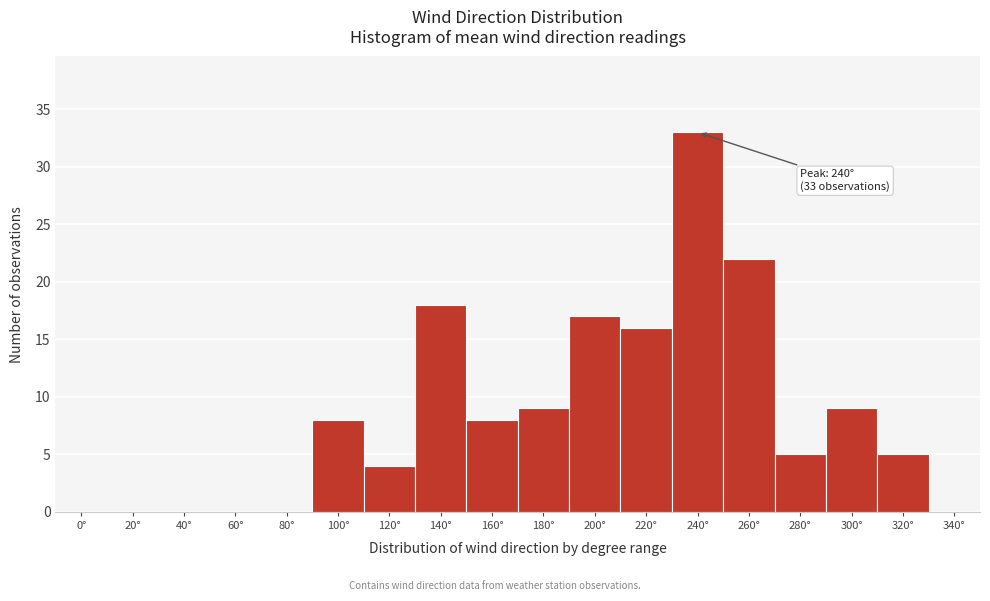

Reading left to right, transcribe all the data shown in this chart.

0°=0	20°=0	40°=0	60°=0	80°=0	100°=8	120°=4	140°=18	160°=8	180°=9	200°=17	220°=16	240°=33	260°=22	280°=5	300°=9	320°=5	340°=0